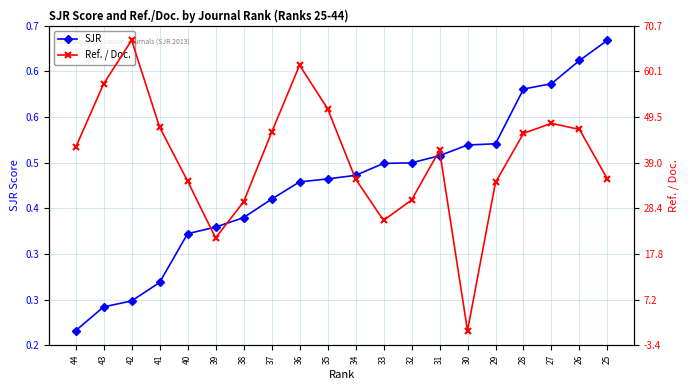

Which series has the largest total across all categories?

Ref. / Doc.